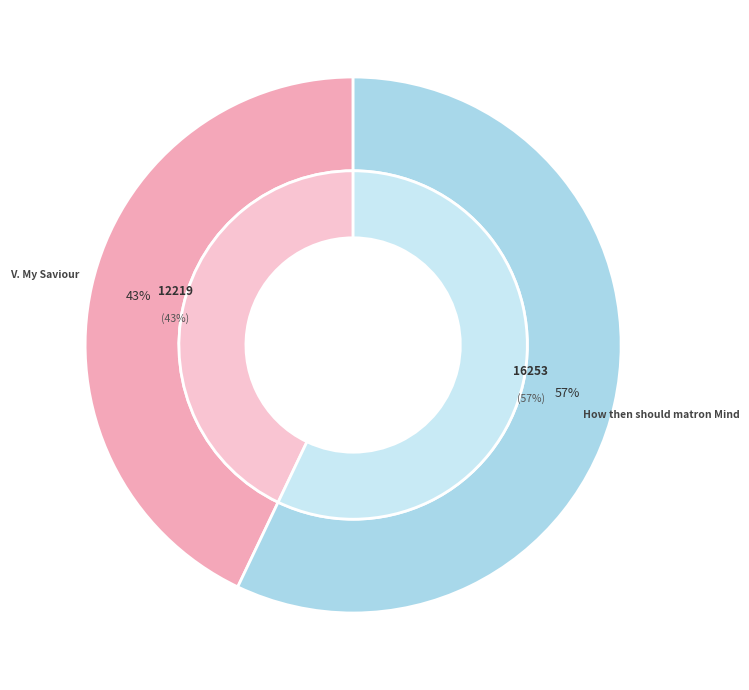

Is there a majority slice in this chart?

Yes